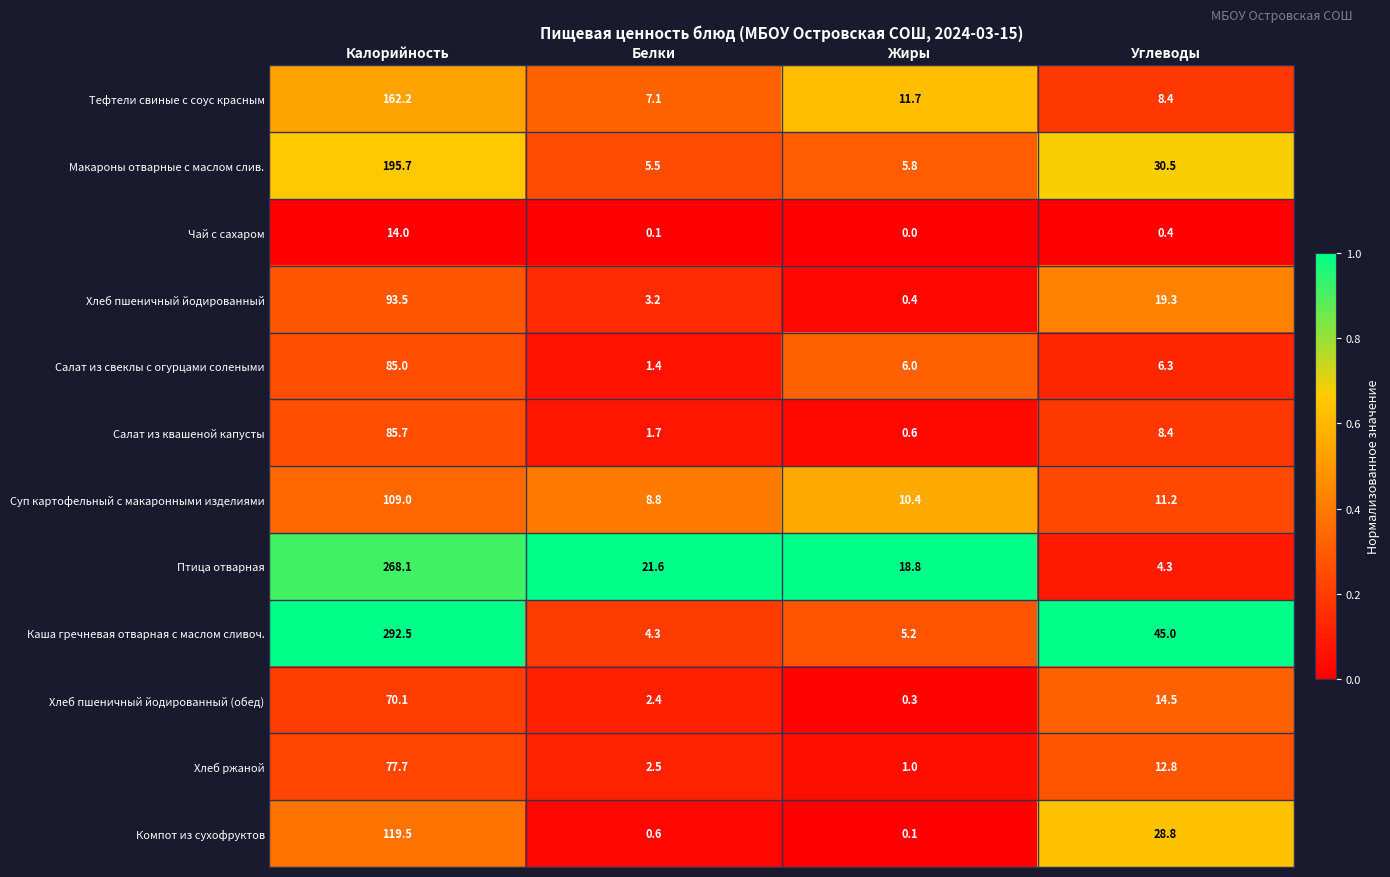

Is it true that Хлеб ржаной equals 3.7 at Белки?

False